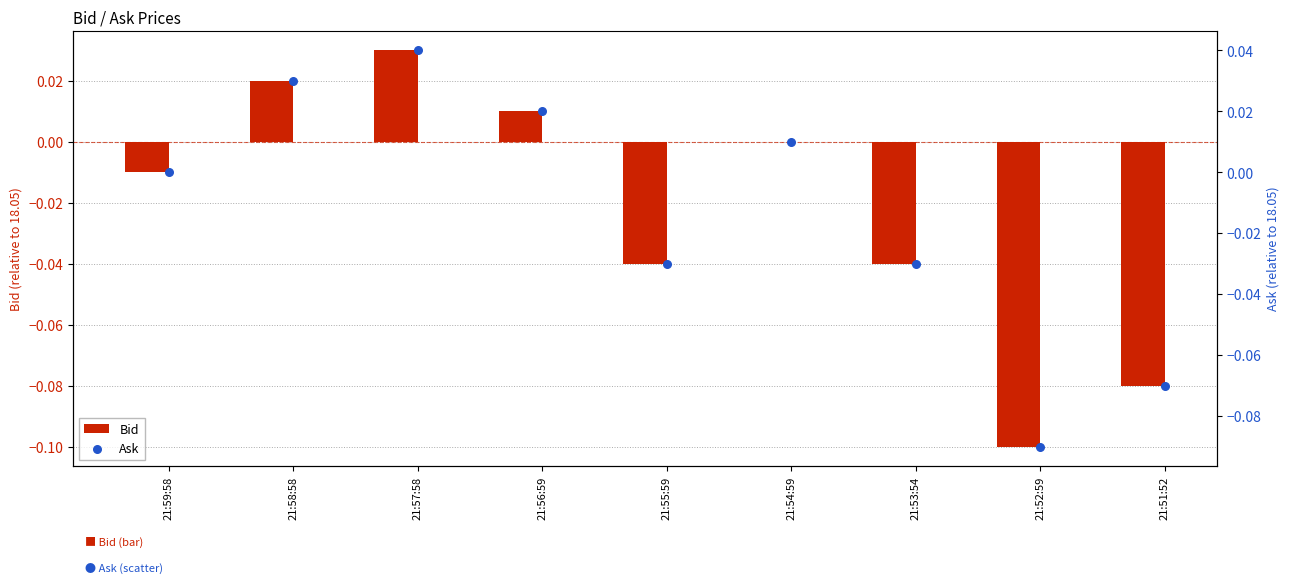

Which series has the largest total across all categories?

Ask